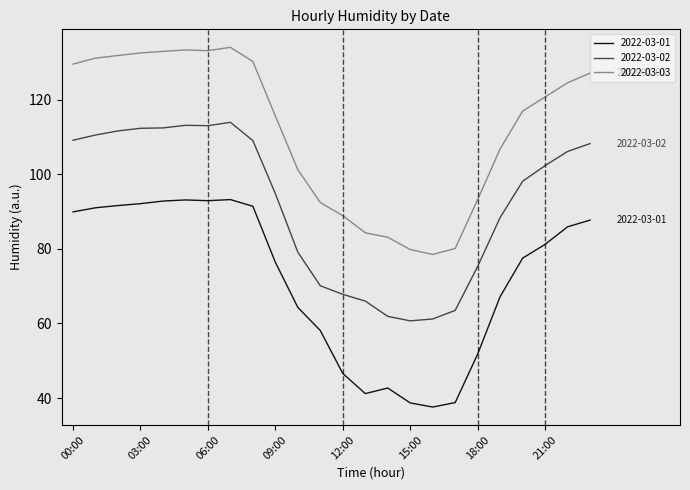

Which series has the largest total across all categories?

2022-03-03